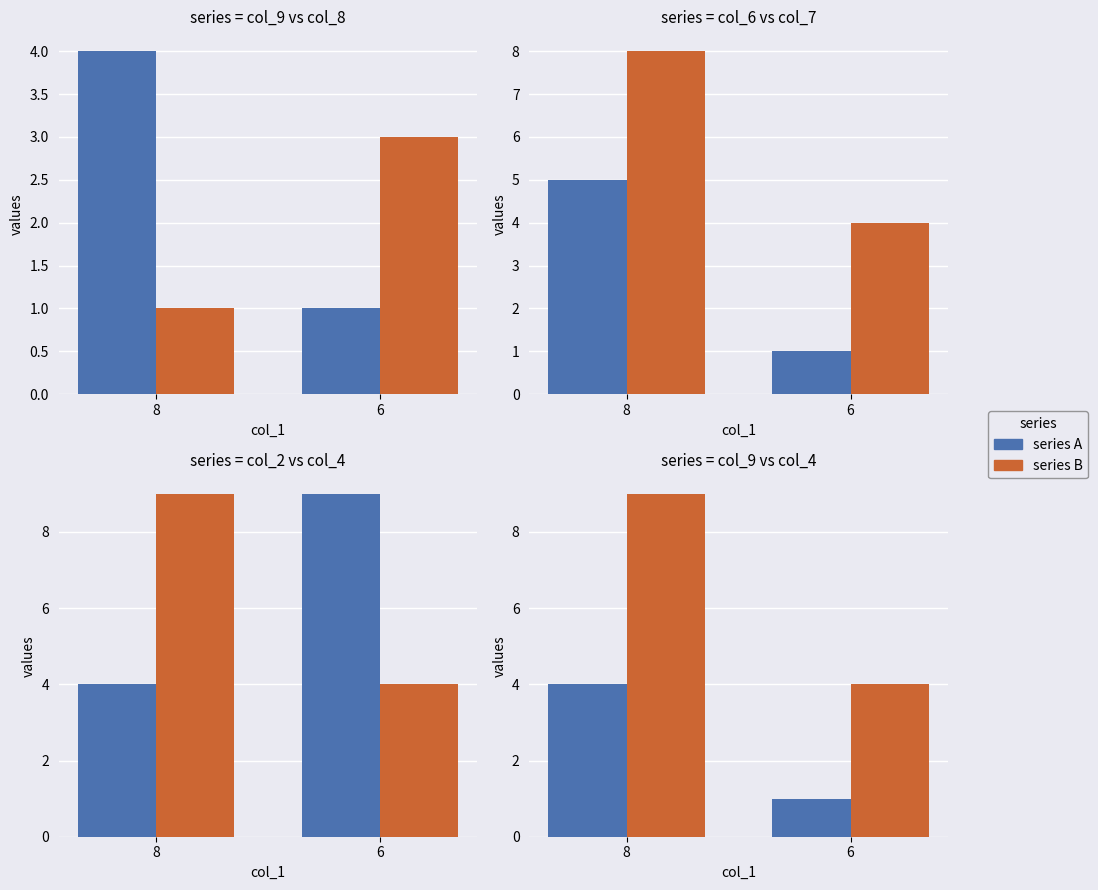

Is it true that col_2 equals 13 at 6?

False